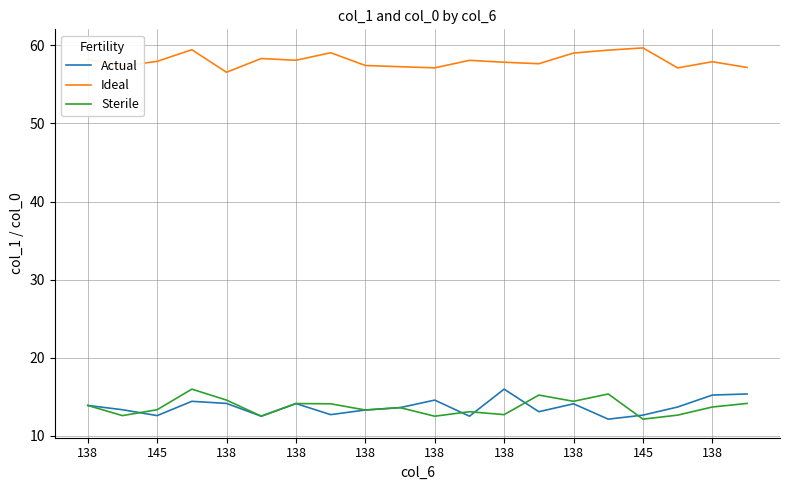

At how many categories does at least one series exceed 36?

20